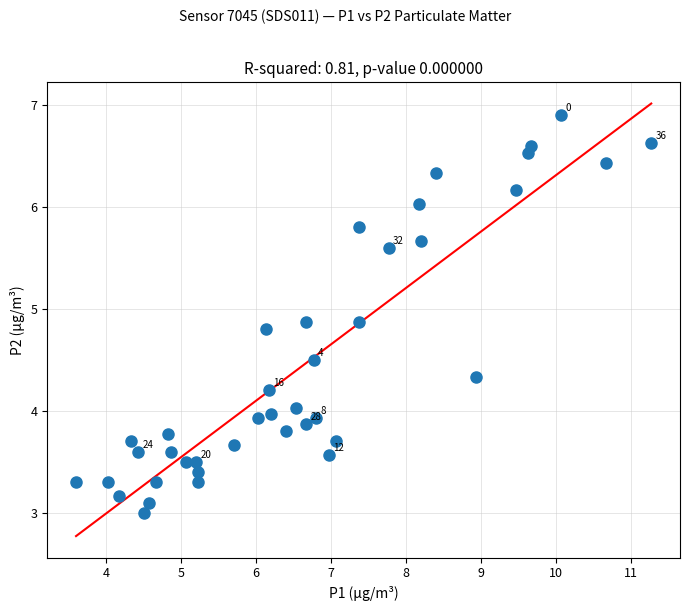

What is the range of X values (max minus min)?

7.7